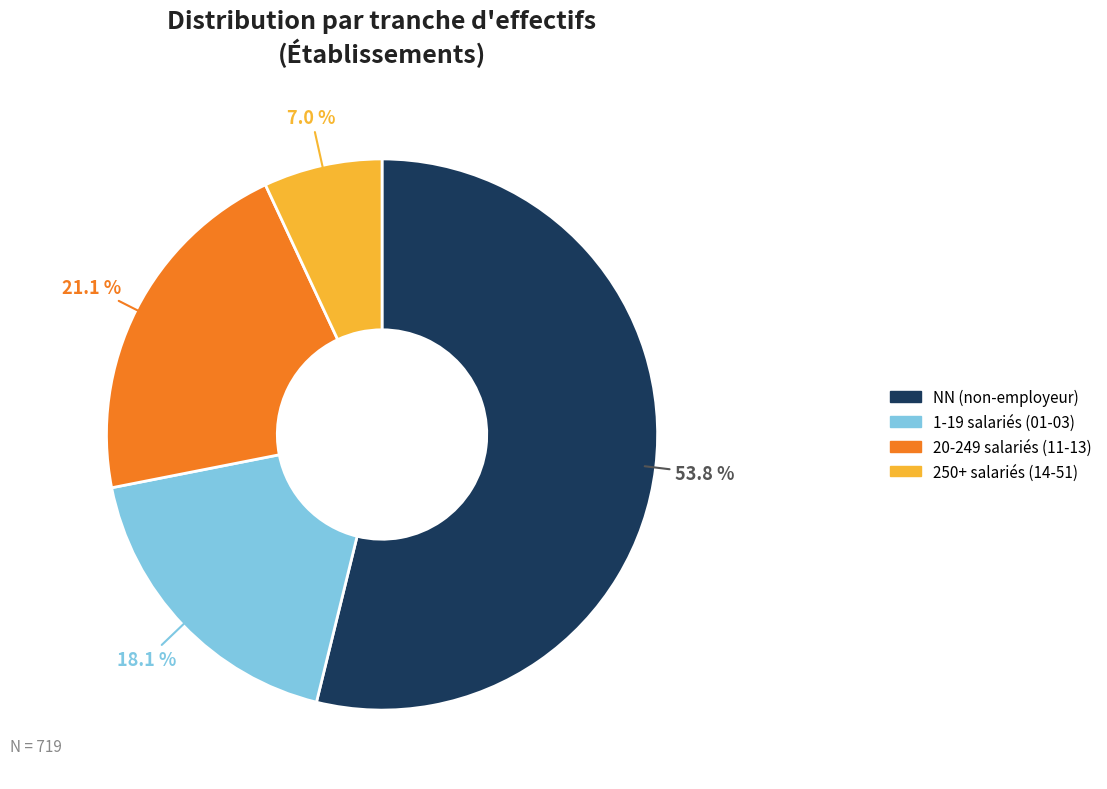

Is there a majority slice in this chart?

Yes